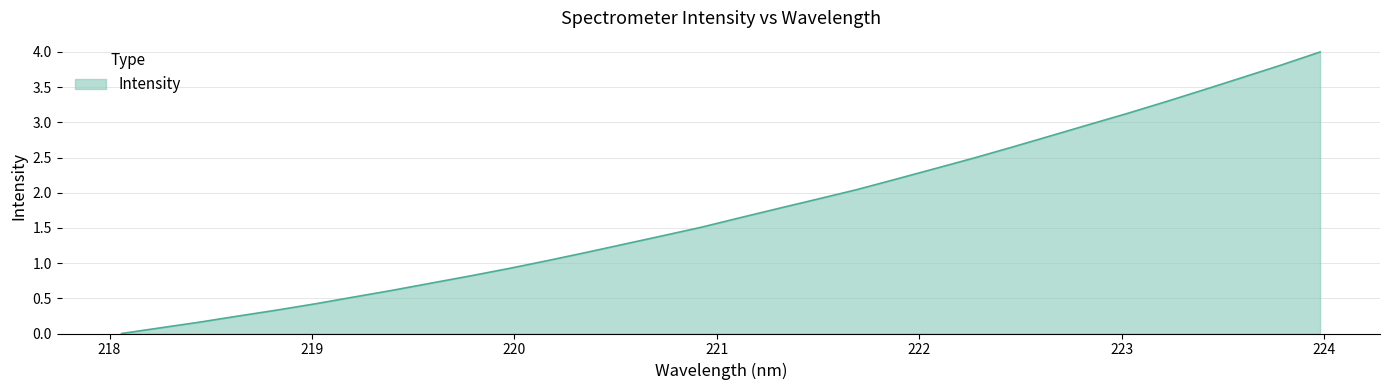

What is the maximum value shown in the chart?

4.0